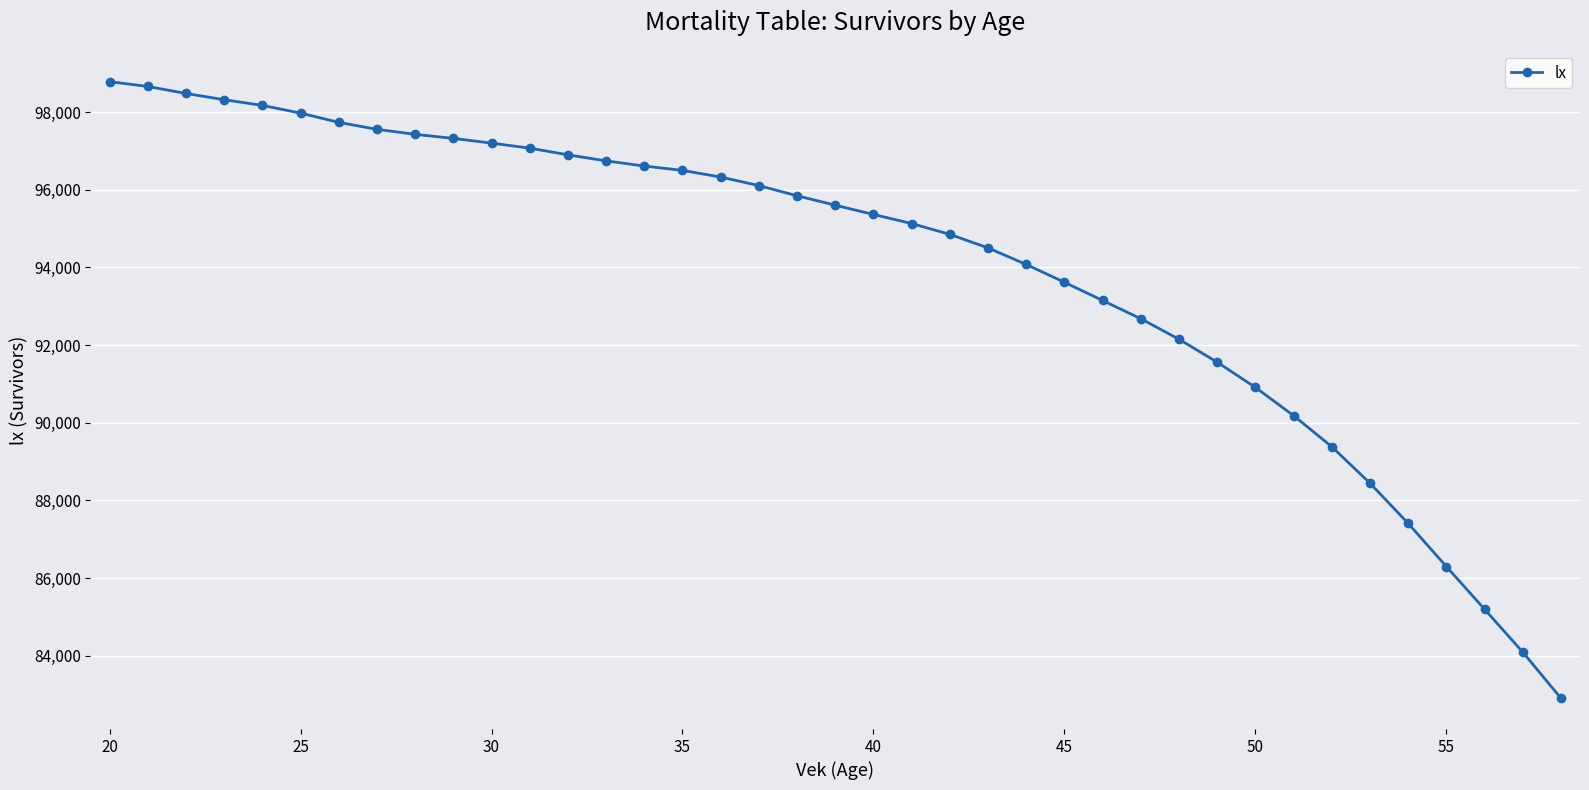

What is the value of the 2nd point from the left?

98663.8